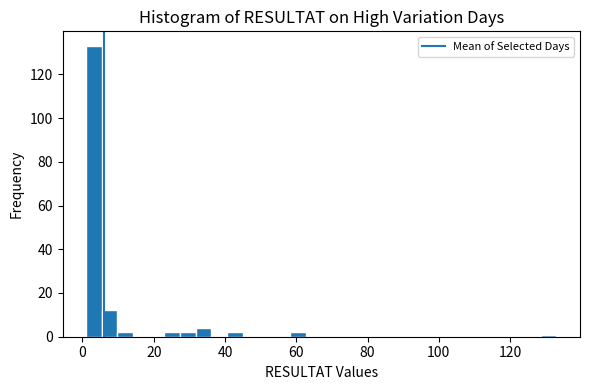

Around what value on the x-axis is the tallest bar? Give the approximate position of its centre, as read against the axis.

4